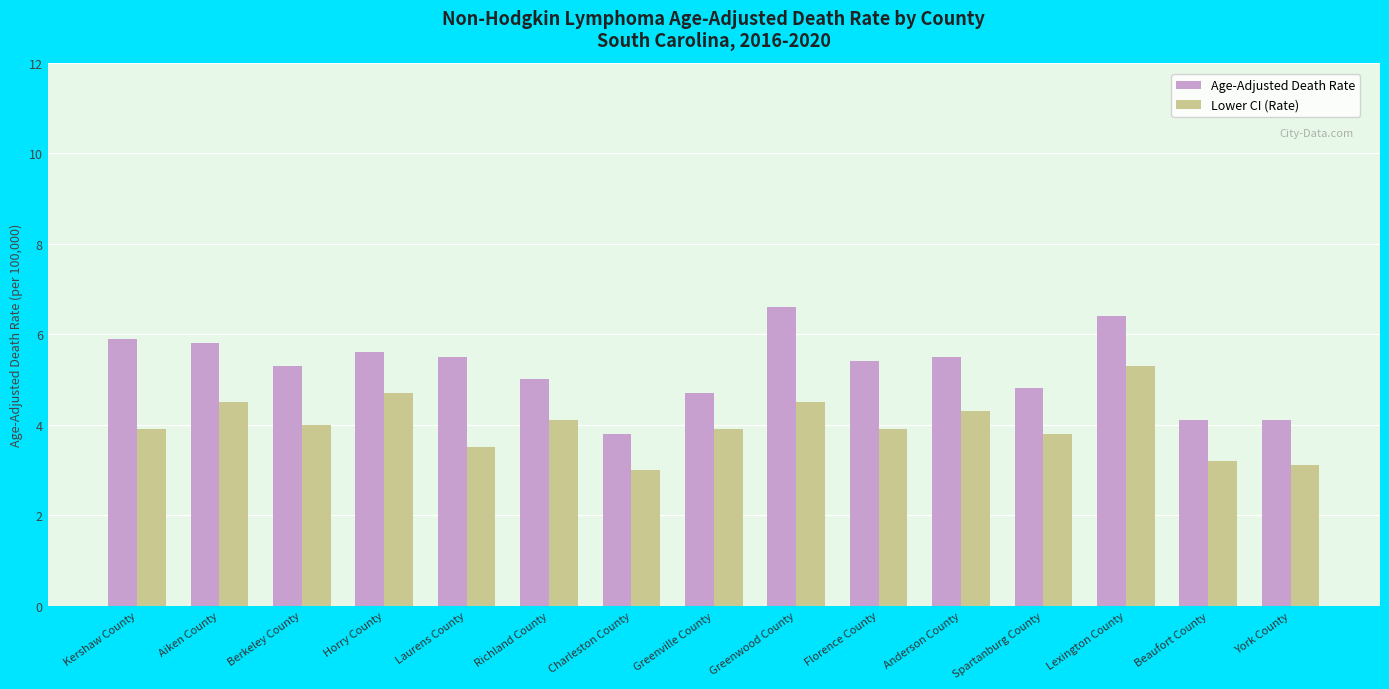

How many data points does each series have?

15